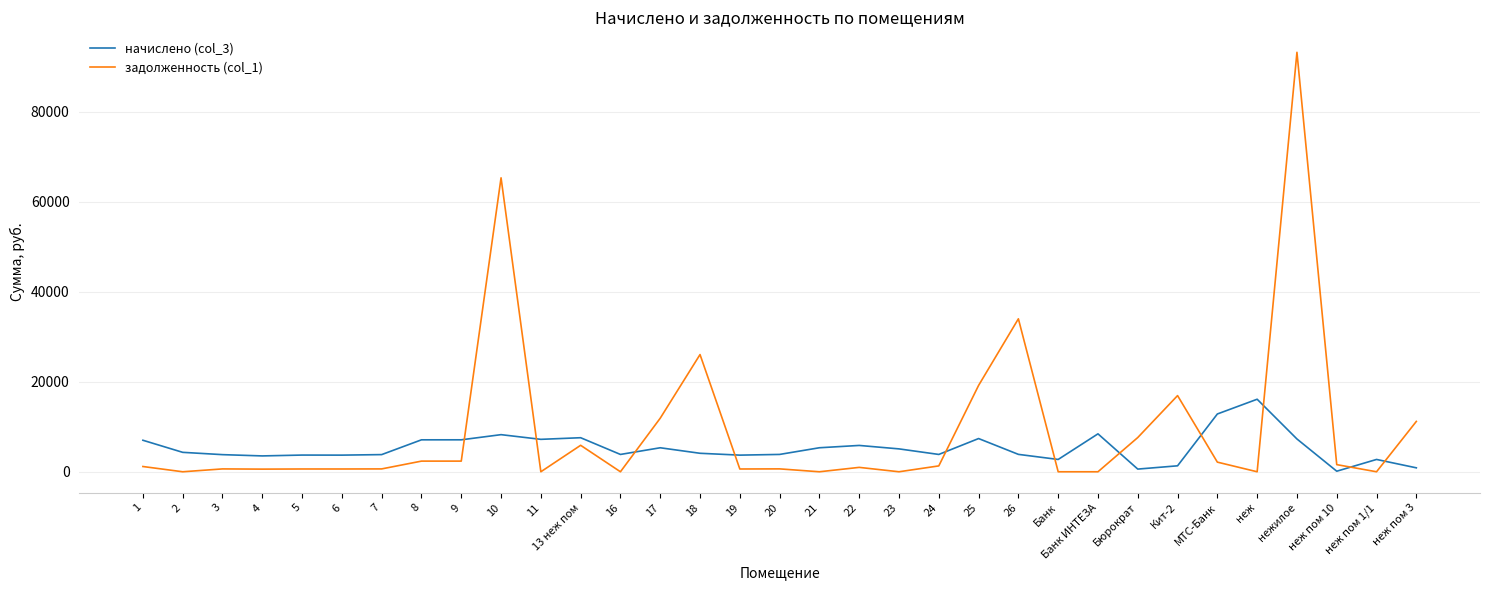

What is the difference between the maximum and minimum values in the начислено (col_3) series?

15985.9